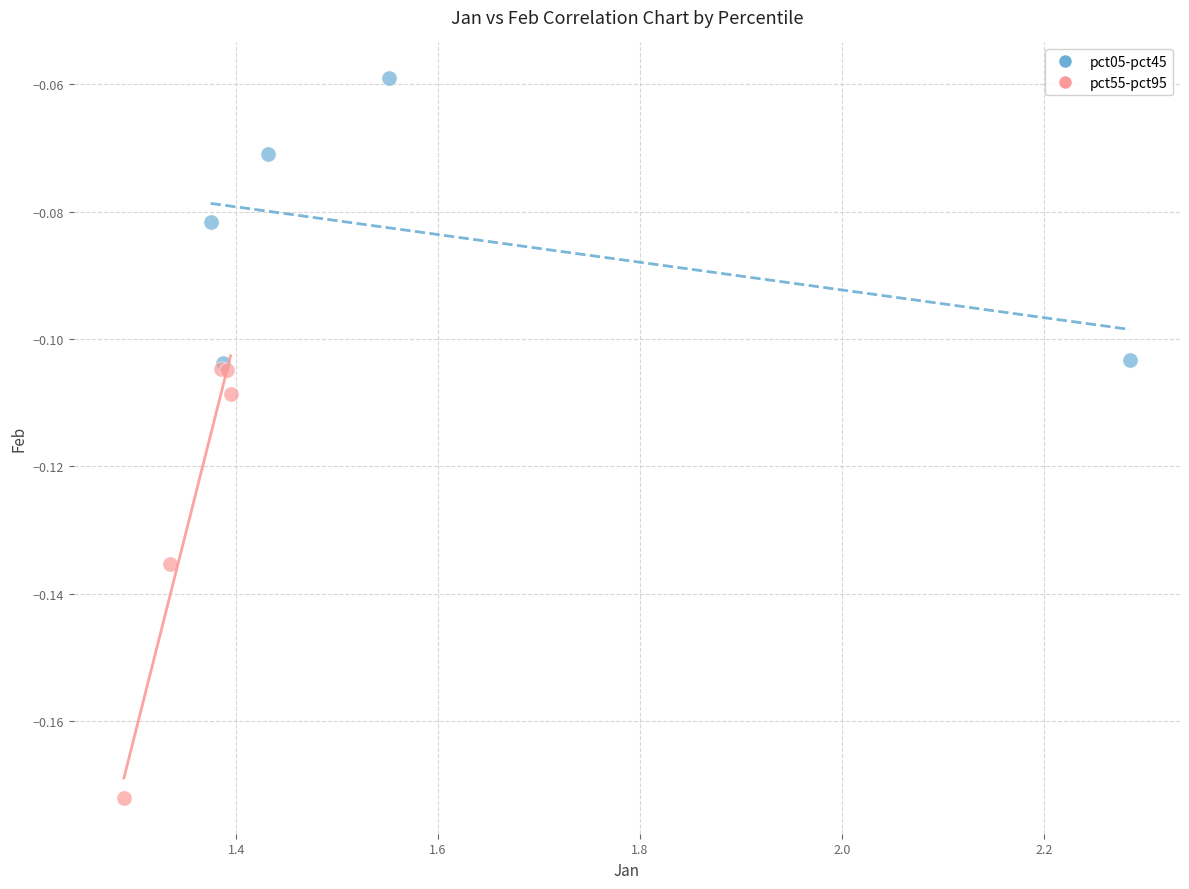

Which series reaches the minimum Y coordinate?

pct55-pct95